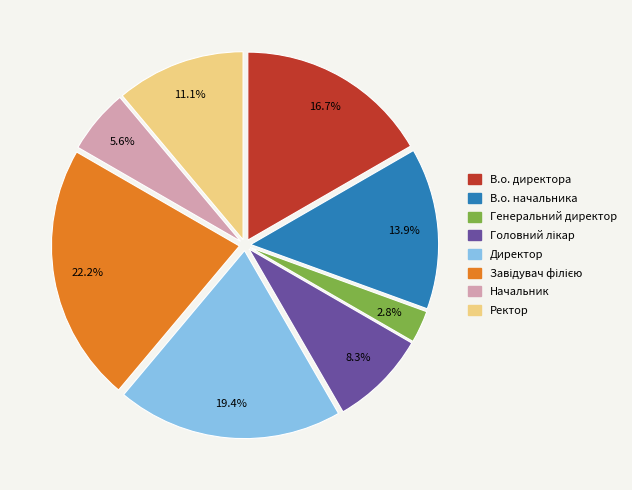

How many slices are in this pie chart?

8